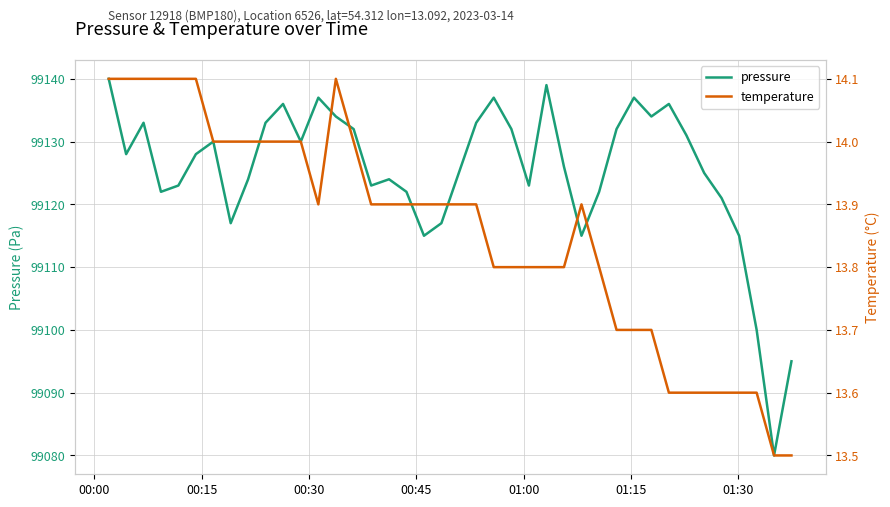

At how many categories does at least one series exceed 85255?

40